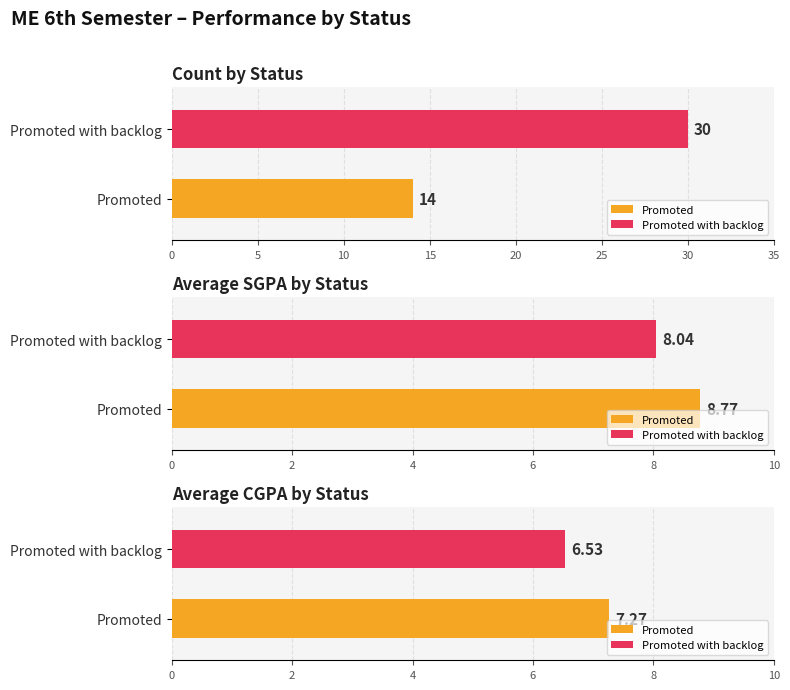

Which series has the largest range (max minus min)?

Promoted with backlog